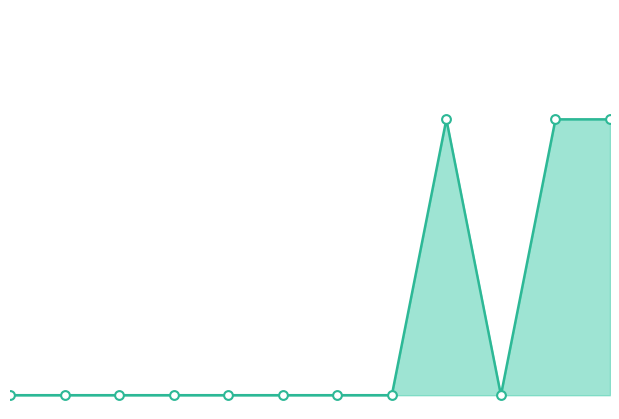

Does the chart have visible grid lines?

No